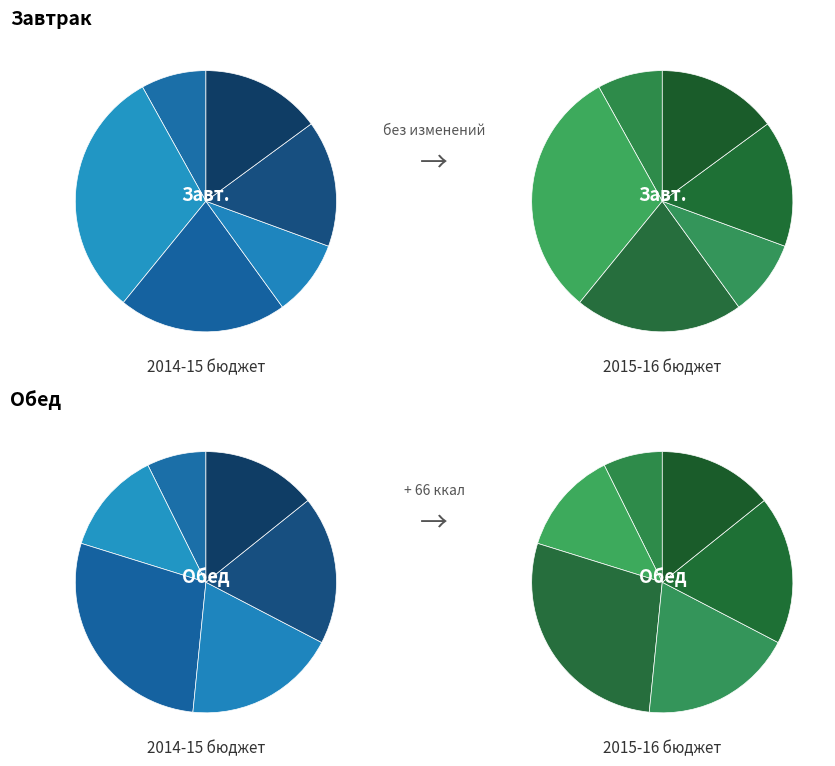

Combined, do хлеб черн. and 2 блюдо / 1 блюдо account for over 50%?

No